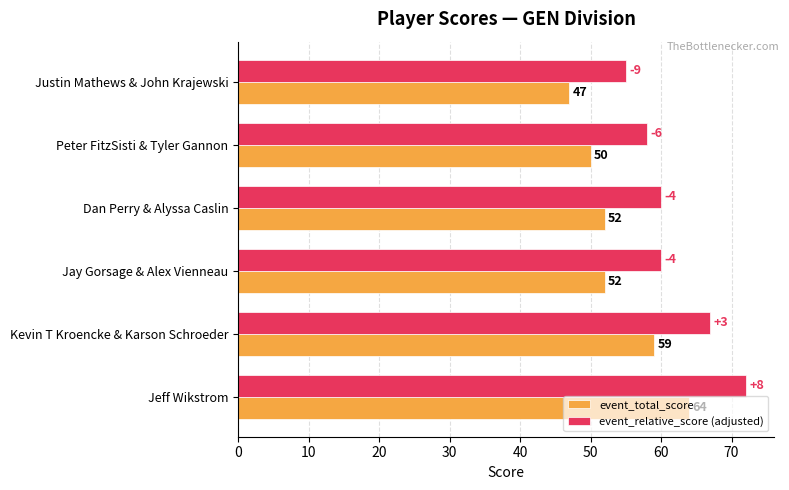

What is the average value of the event_total_score series?

54